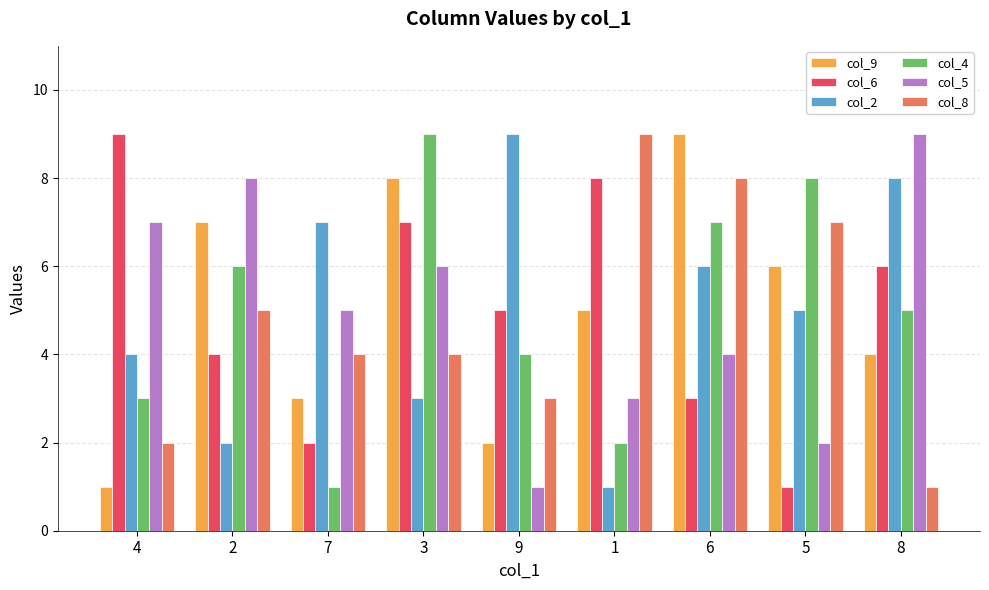

Between 3 and 5, which series saw the biggest shift?

col_6